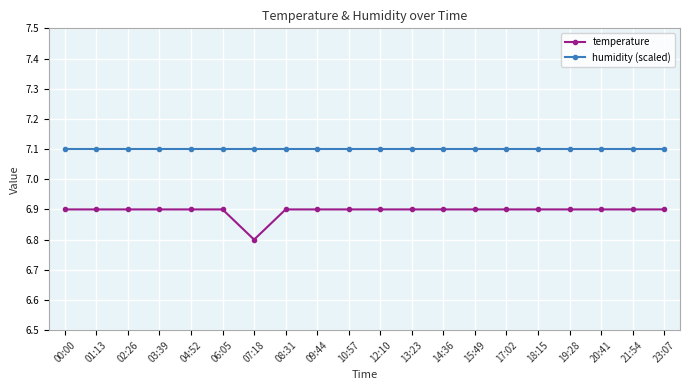

What is the spread (max minus min) of values at 01:13?

0.2